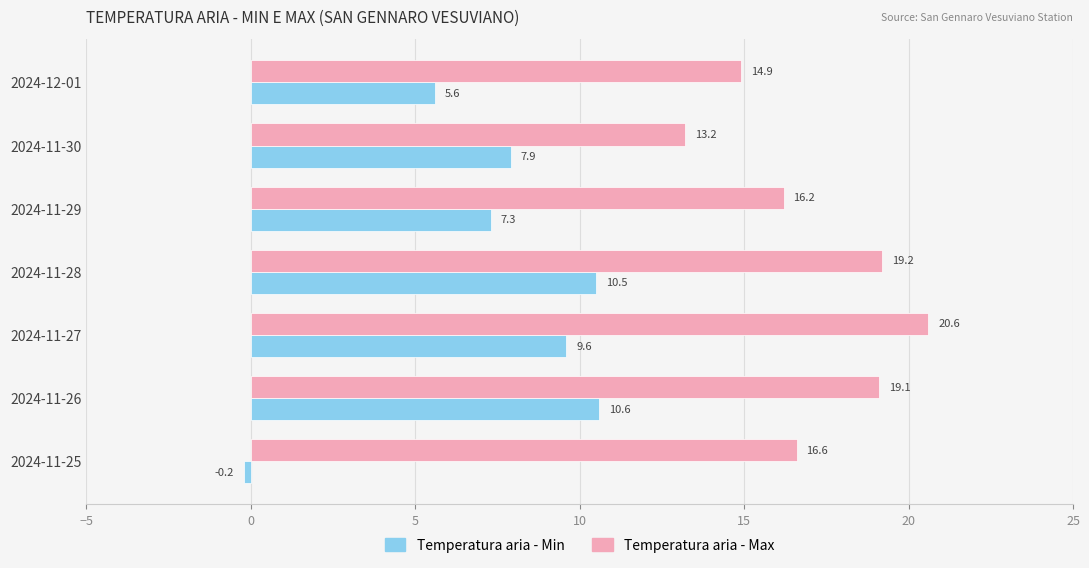

How many data points does each series have?

7